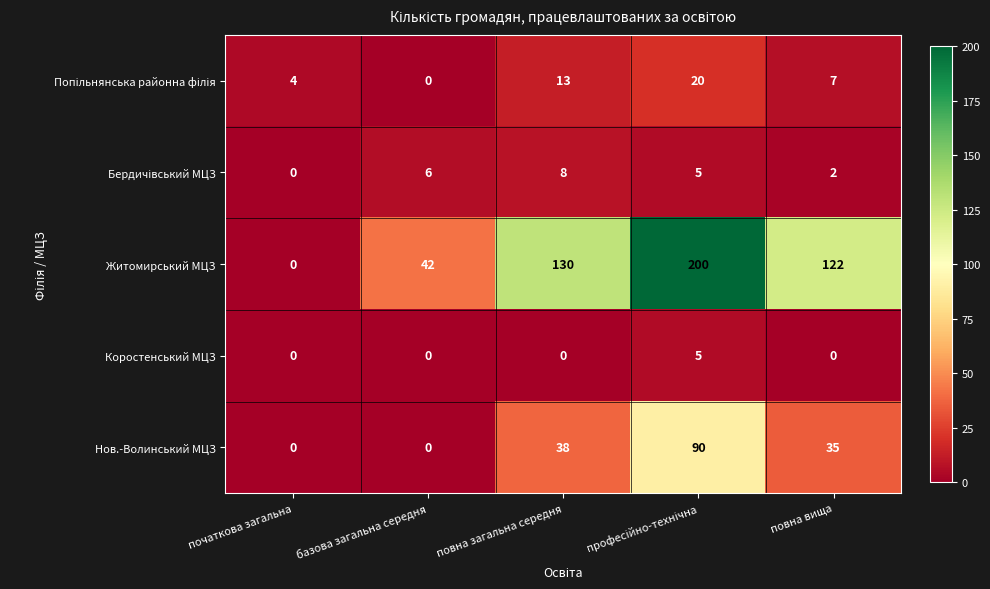

Is it true that Нов.-Волинський МЦЗ equals -39 at початкова загальна?

False